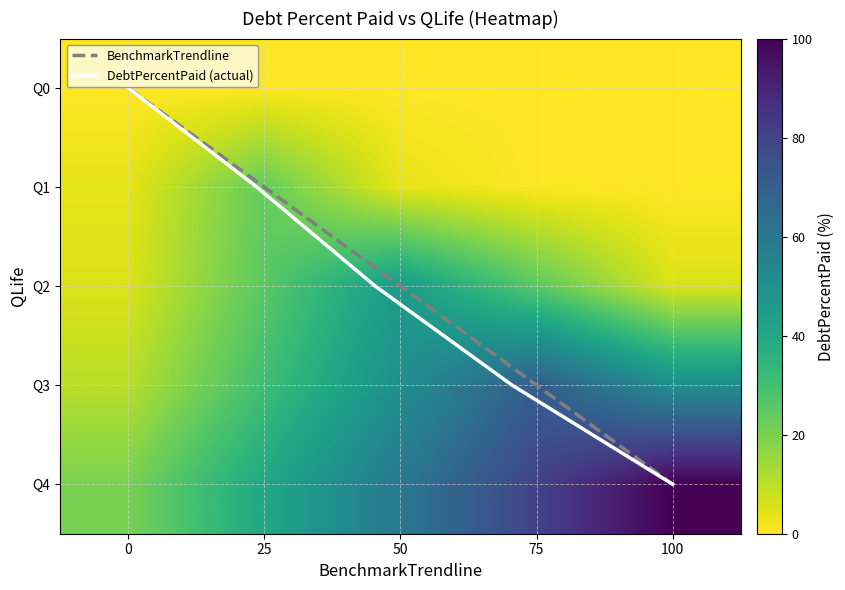

What is the average value of the Q4 series?

60.0